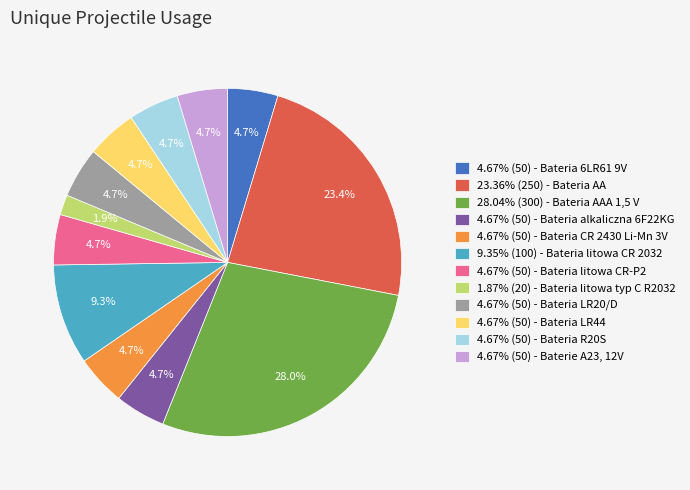

Does 23.36% (250) - Bateria AA represent more than half of the total?

No